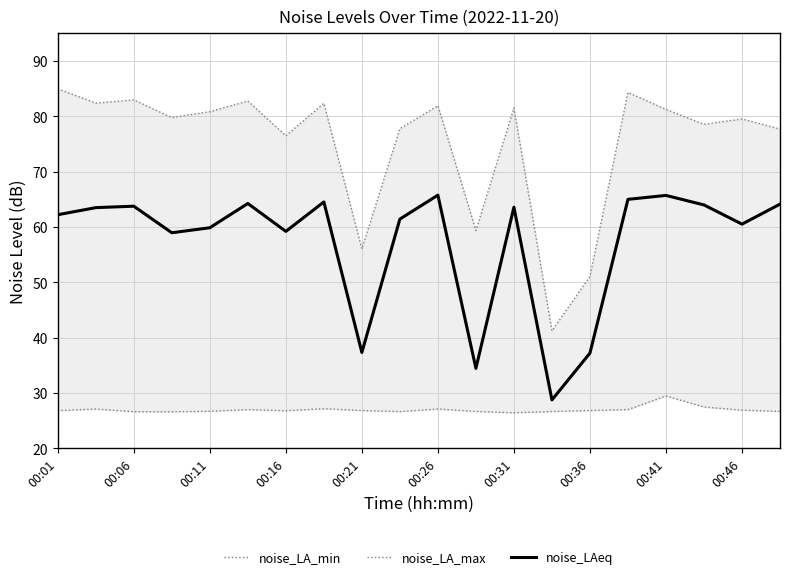

What is the maximum value for noise_LAeq?

65.8